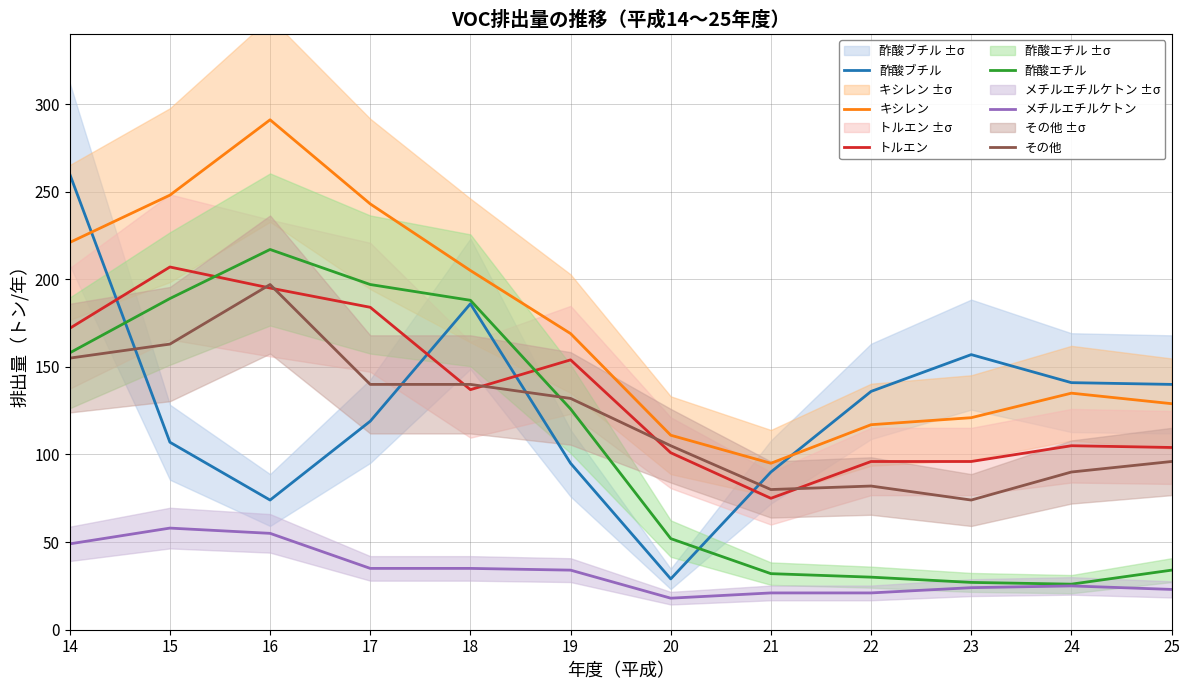

At how many categories does at least one series exceed 170?

5